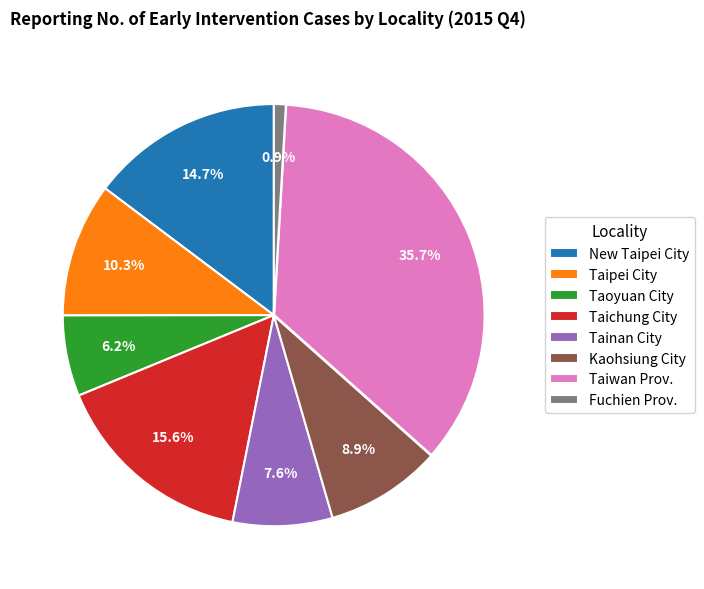

To the nearest percent, what percentage of the pie is Taoyuan City?

6%